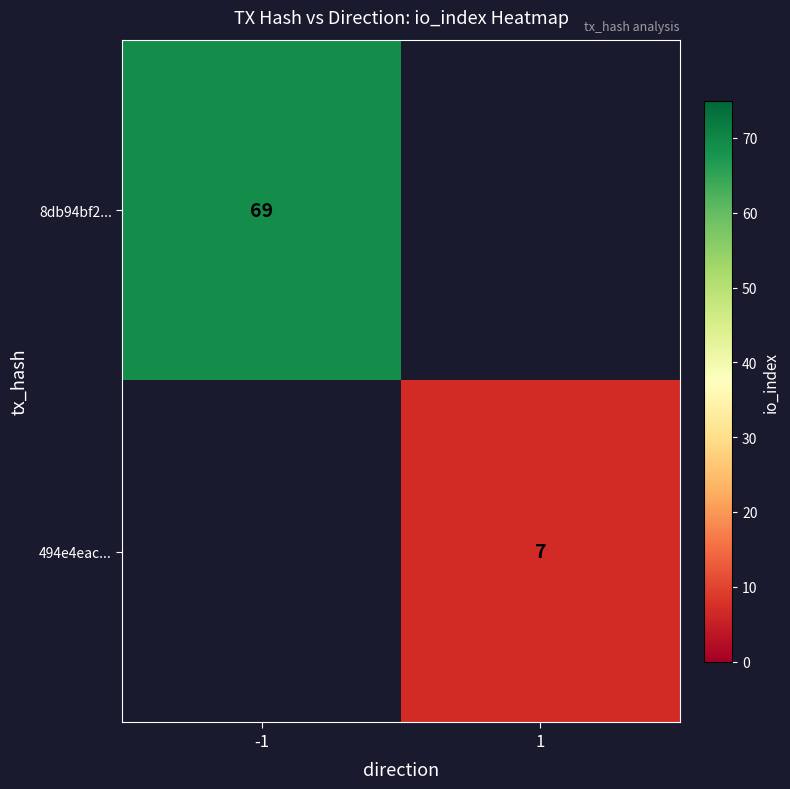

The 494e4eac... series shows 9 at 1. True or false?

False